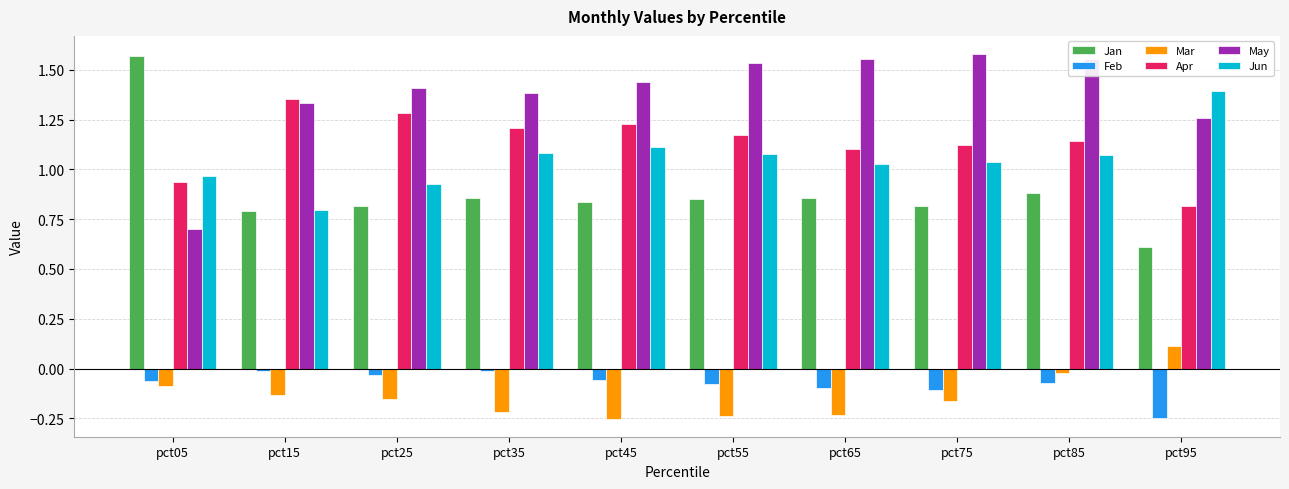

Which series has the largest total across all categories?

May